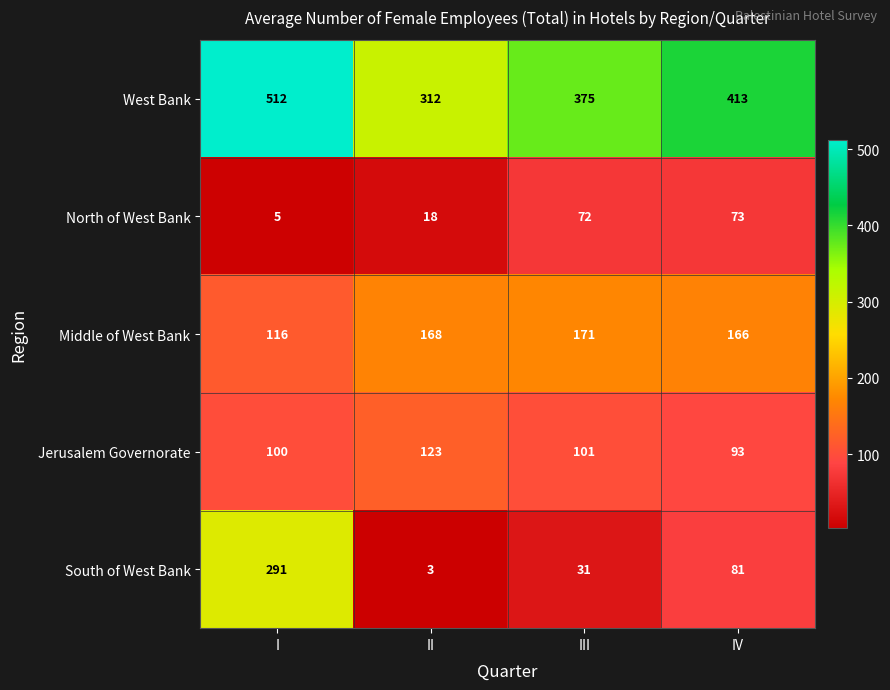

Rank the series by their maximum value, from lowest to highest.

North of West Bank, Jerusalem Governorate, Middle of West Bank, South of West Bank, West Bank